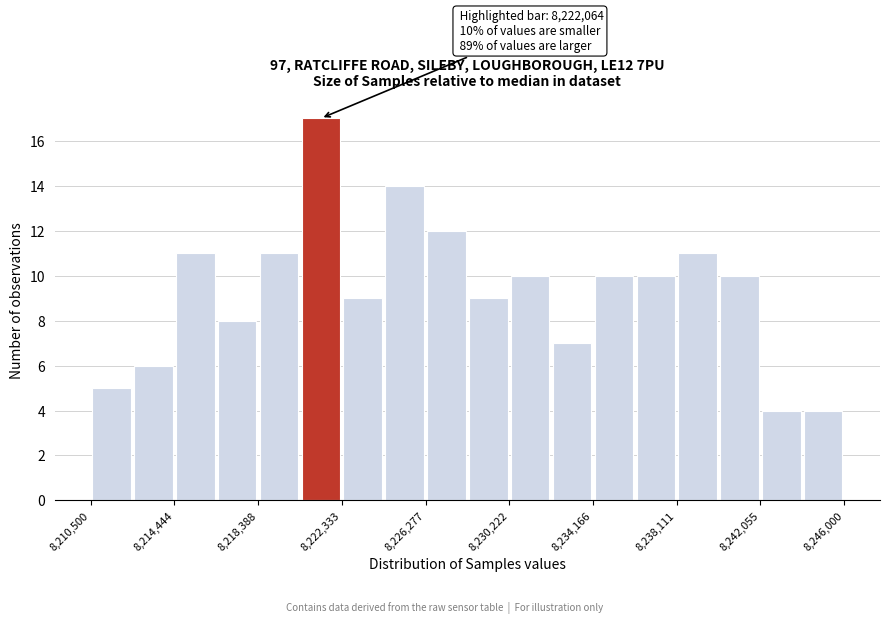

Read against the x-axis, roughly where is the centre of the tallest bar?

8221500